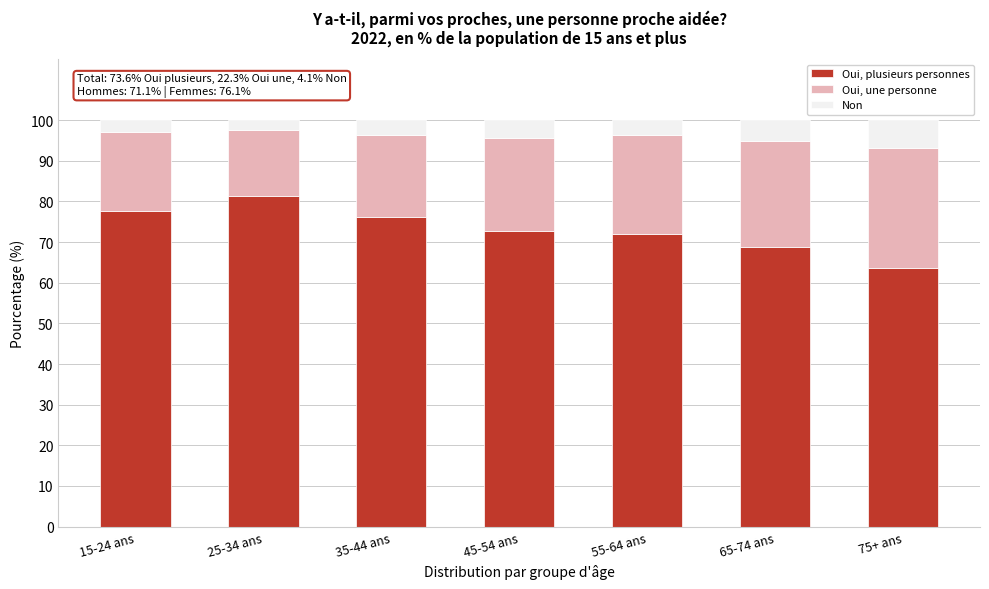

Reading right to left, what are the values for Oui, plusieurs personnes?

63.6	68.8	71.9	72.8	76.2	81.2	77.6